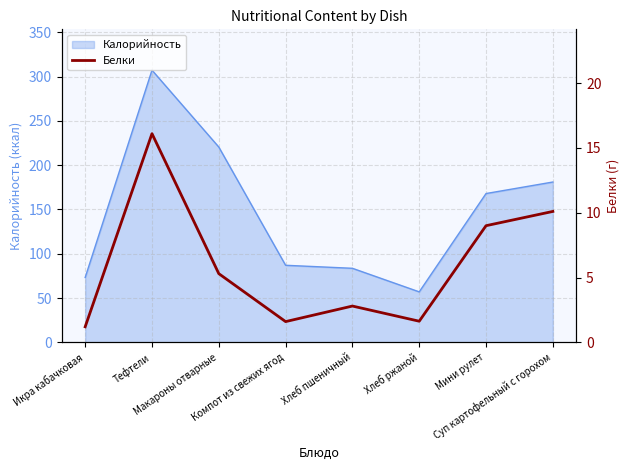

Is it true that the value at Компот из свежих ягод is 0.9?

False